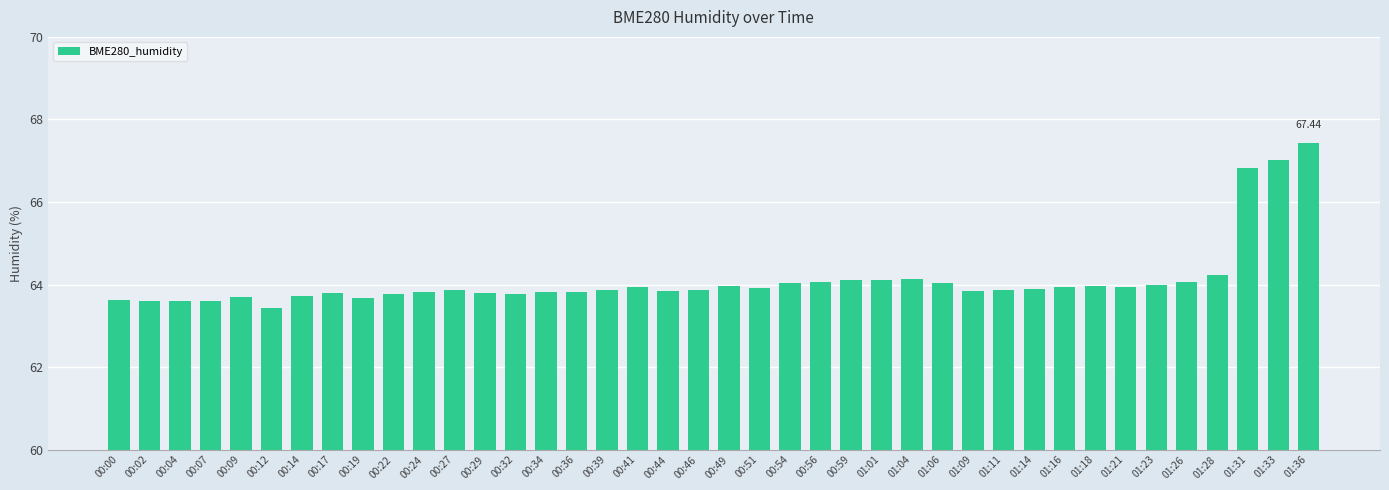

Which has a higher value, 01:14 or 00:56?

00:56